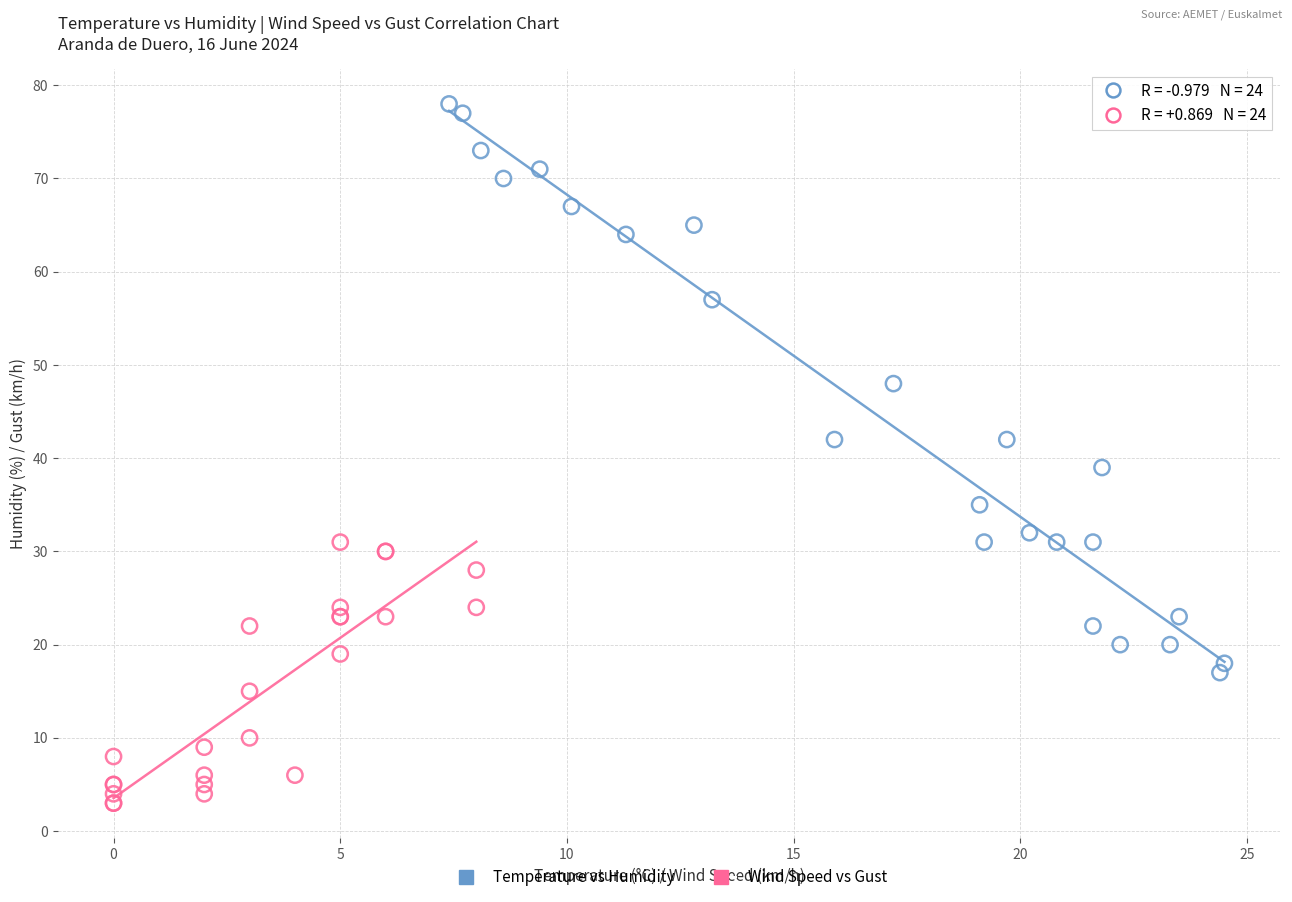

Which series contains the lowest Y value?

Wind Speed vs Gust